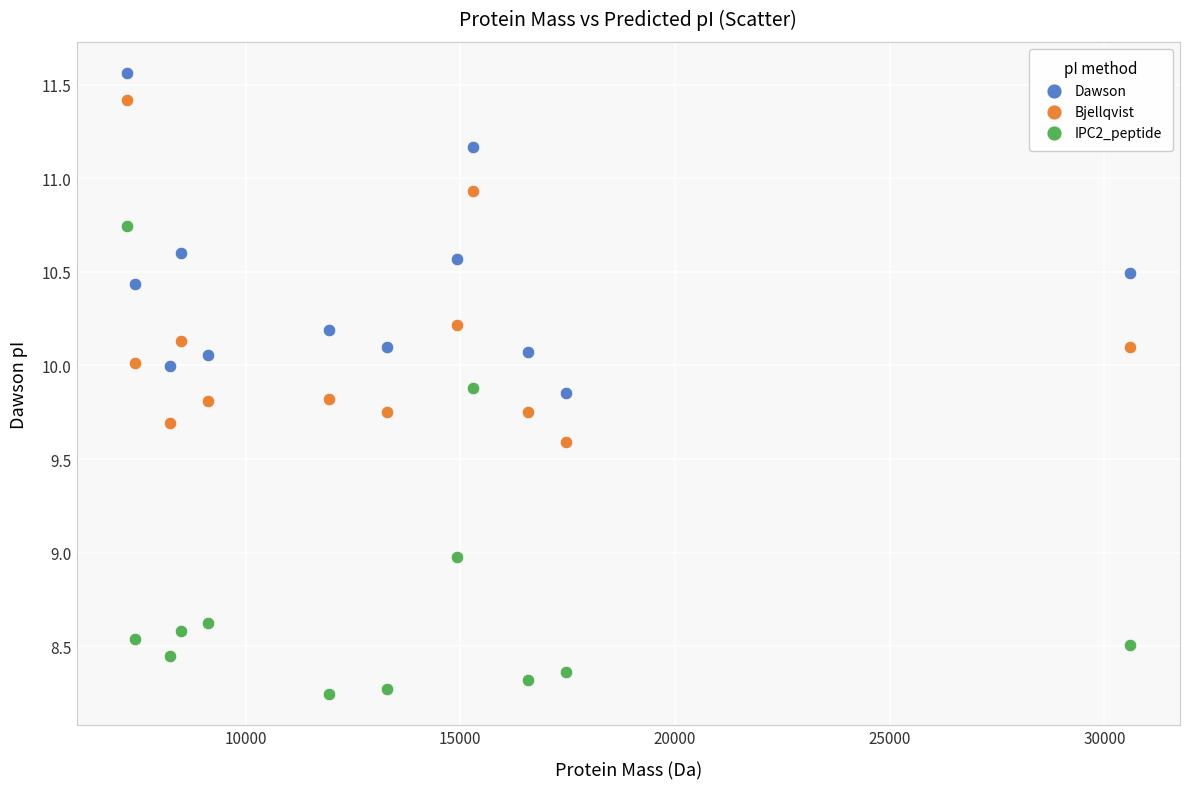

What are all the series names shown in the legend?

Dawson, Bjellqvist, IPC2_peptide